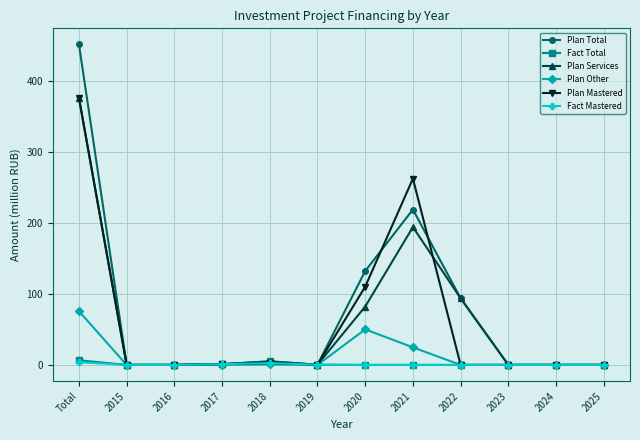

Does the chart have visible grid lines?

Yes